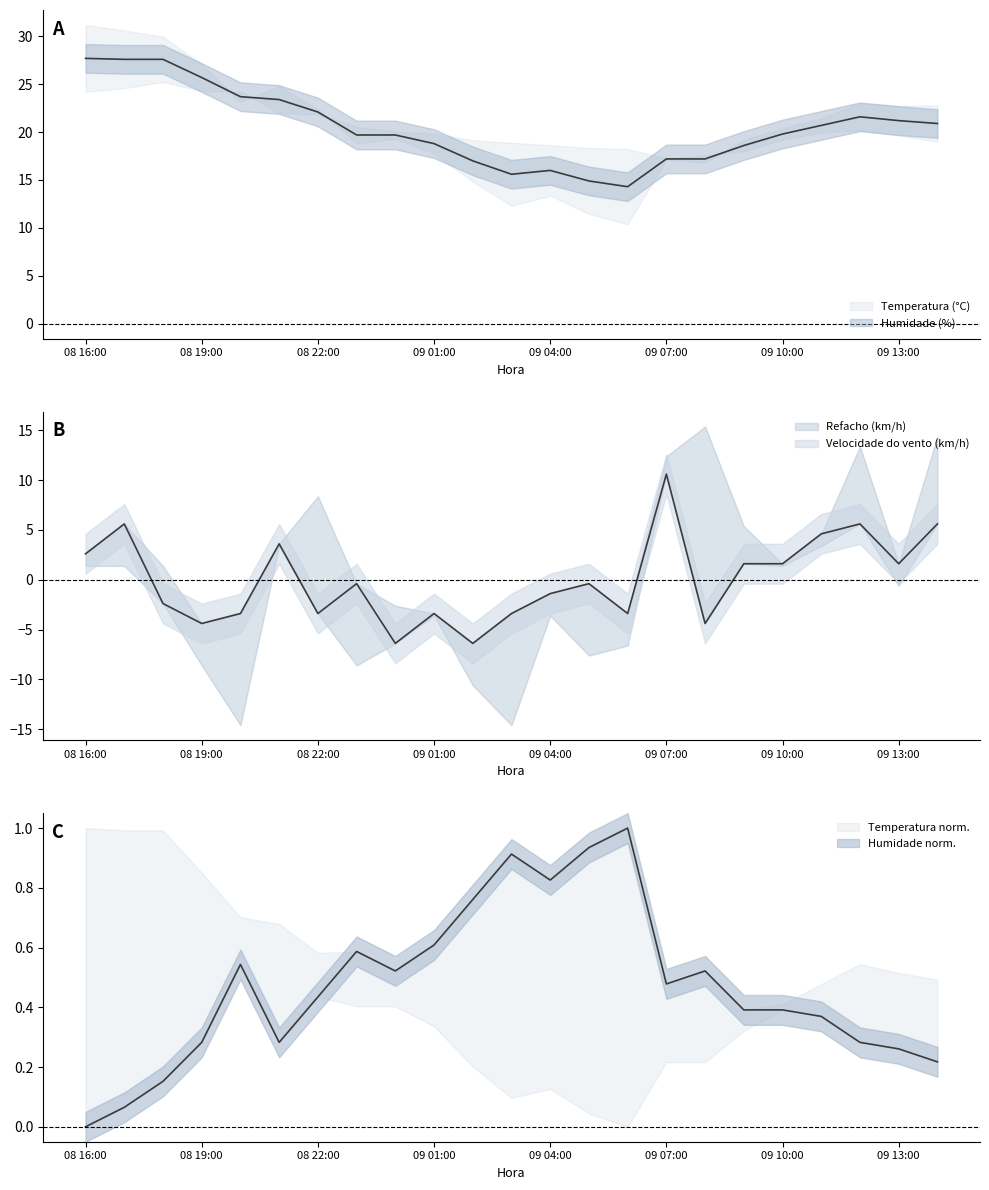

Where is the first local maximum for Temperatura (°C)?

09 04:00